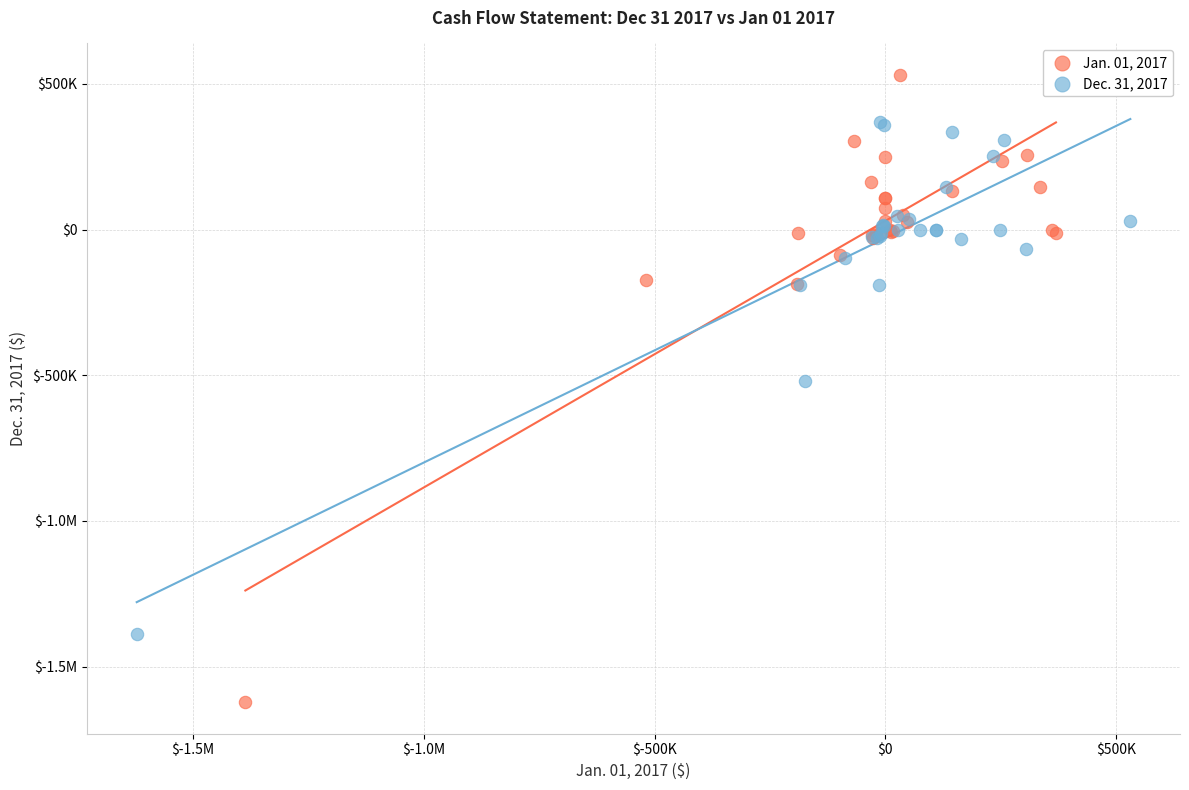

What are all the series names shown in the legend?

Jan. 01, 2017, Dec. 31, 2017